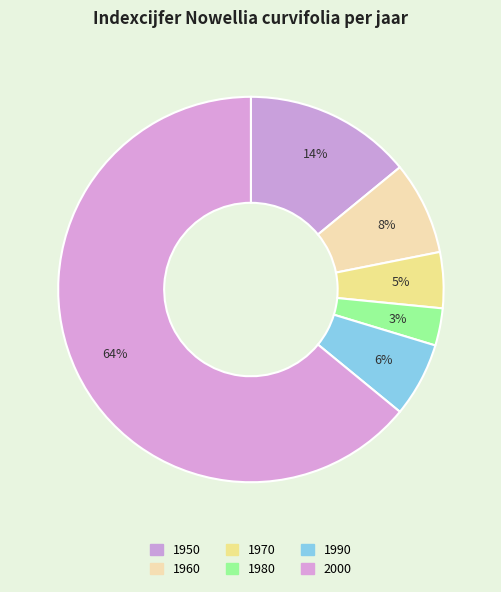

How many segments does this pie chart have?

6